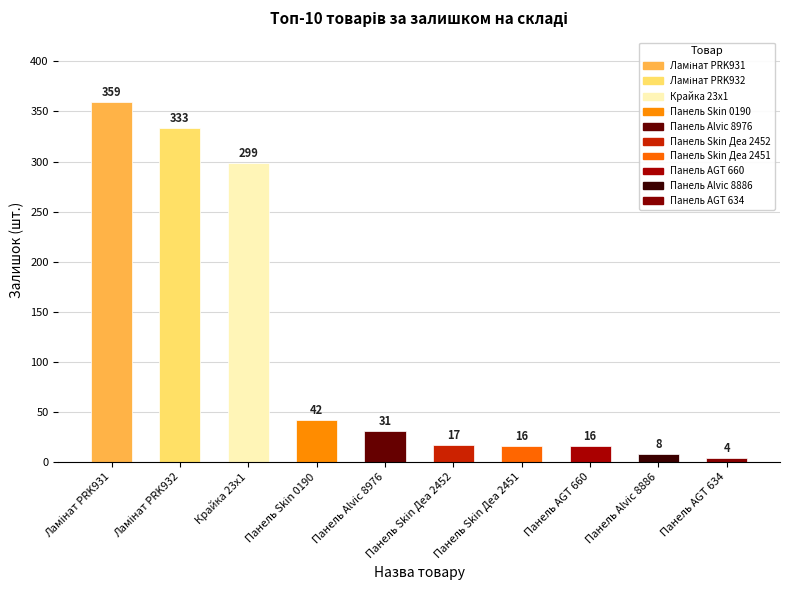

Between Панель Skin 0190 and Панель Alvic 8976, which is larger?

Панель Skin 0190